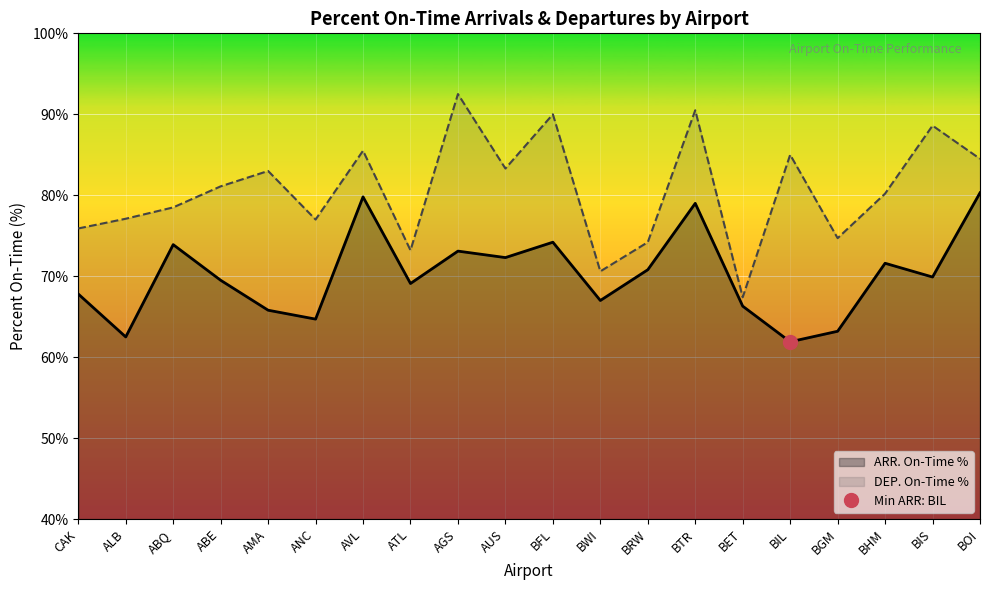

What is the label of the 1st point from the right?

BOI